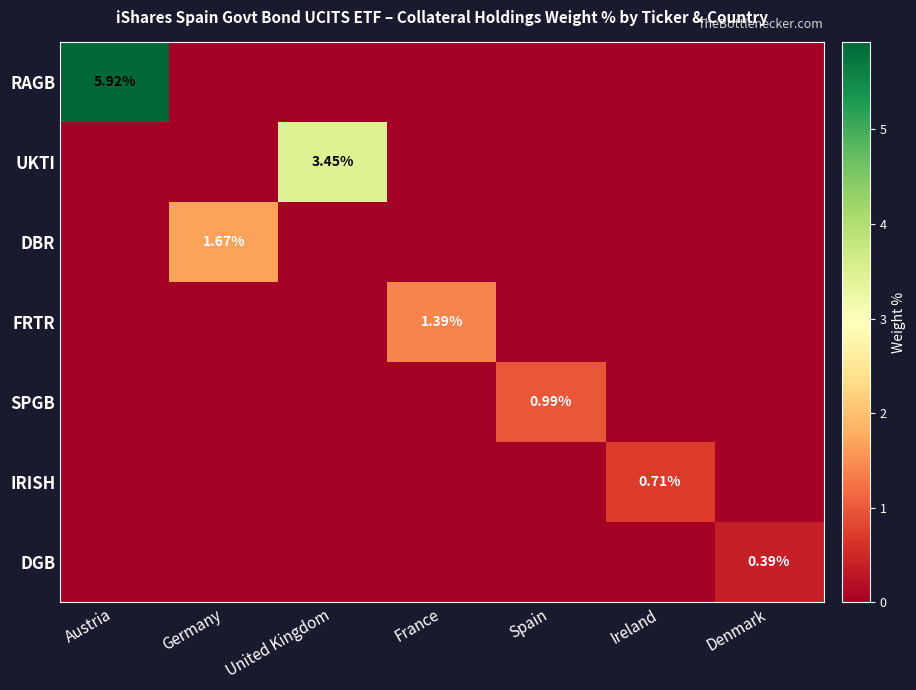

Between Germany and France, which series saw the biggest shift?

DBR